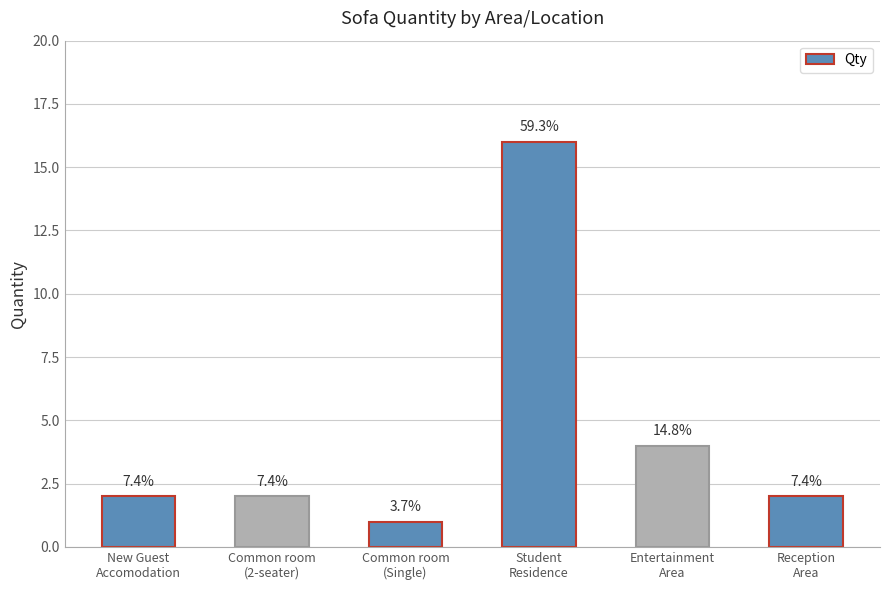

Does the chart contain any negative values?

No